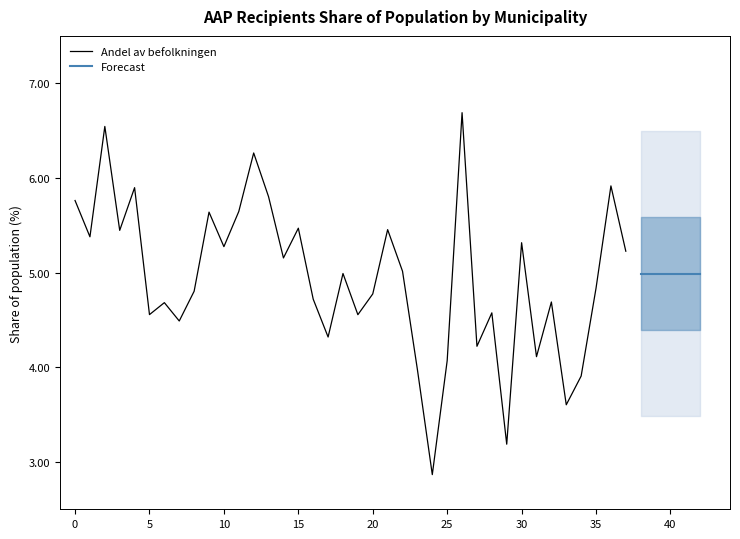

Is it true that Andel av befolkningen equals 5.5 at 15?

True